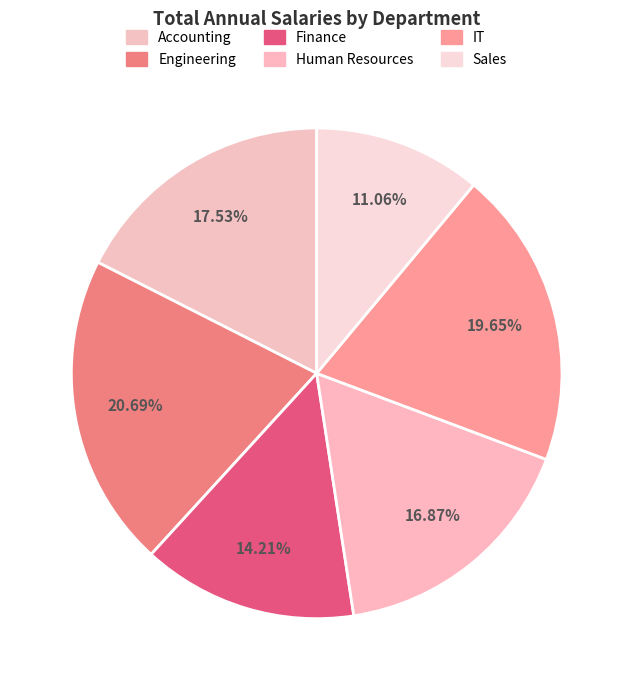

What percentage is the Engineering slice, to the nearest percent?

21%